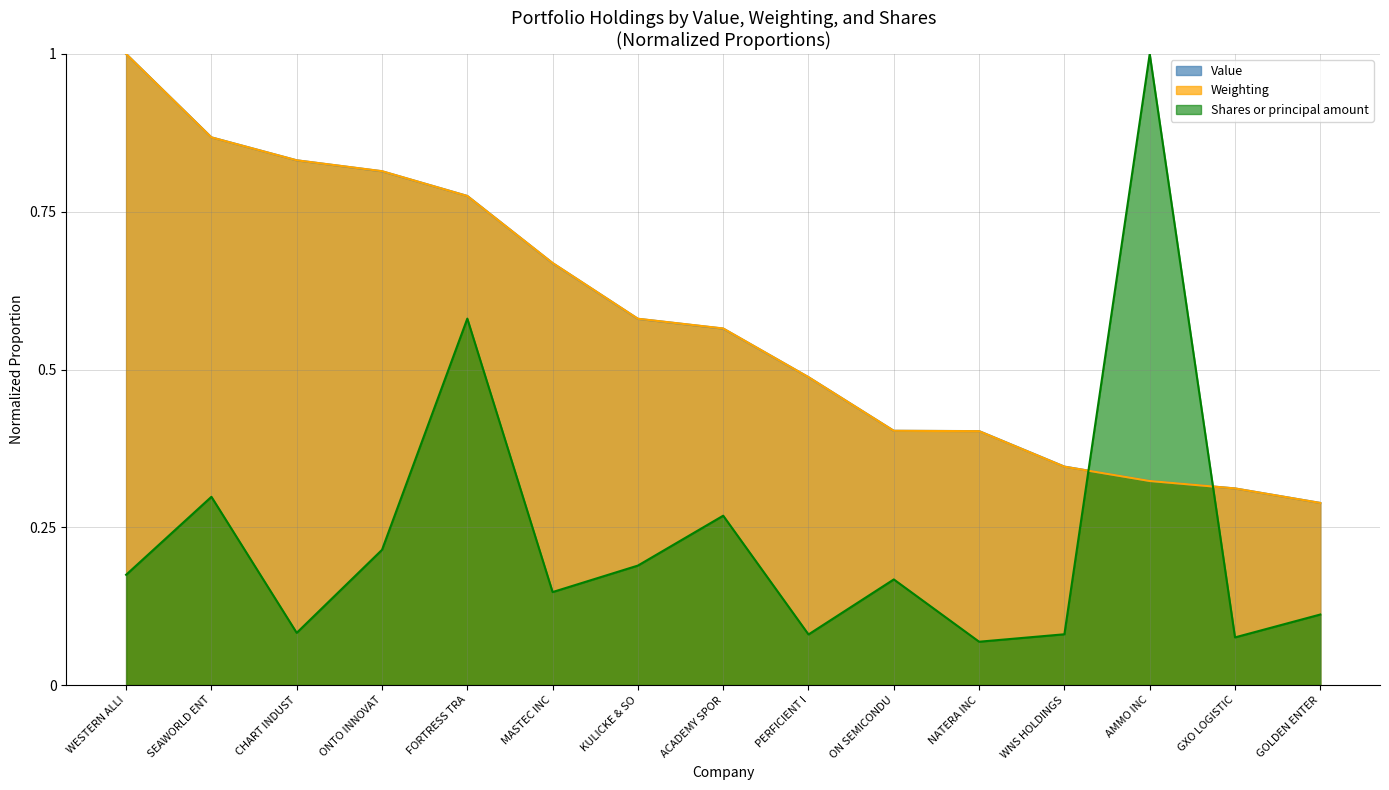

What is the average value of the Shares series?

0.2